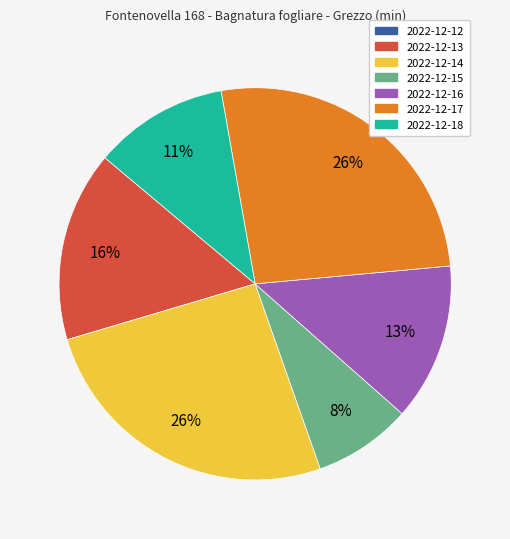

Is the sum of 2022-12-14 and 2022-12-16 greater than half?

No